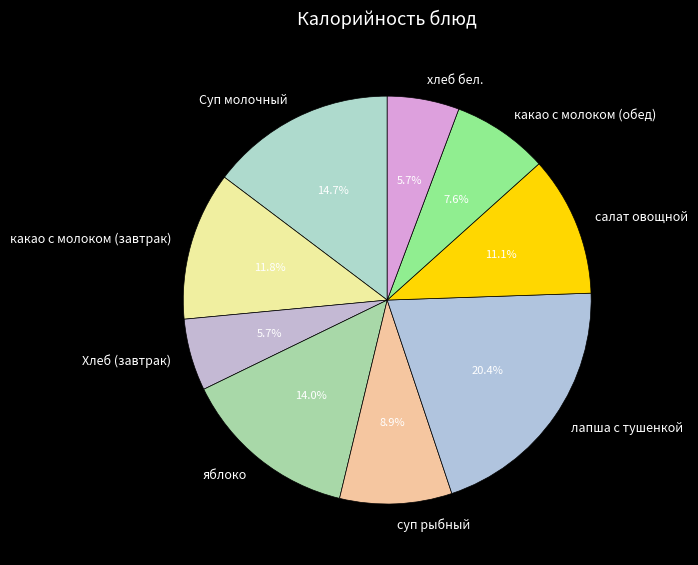

Between какао с молоком (завтрак) and хлеб бел., which is larger?

какао с молоком (завтрак)